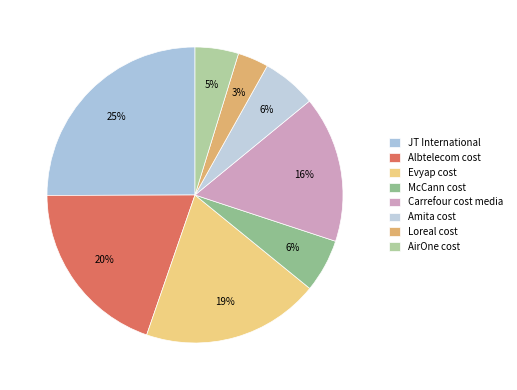

Count the number of slices in the pie.

8